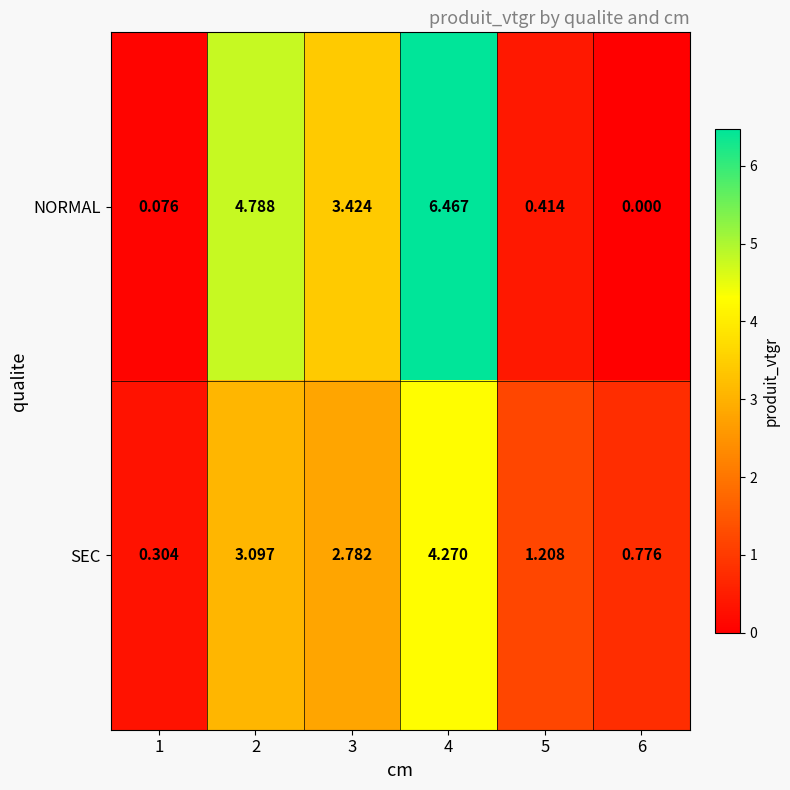

Is the value of NORMAL at 4 greater than the value of SEC at 4?

Yes